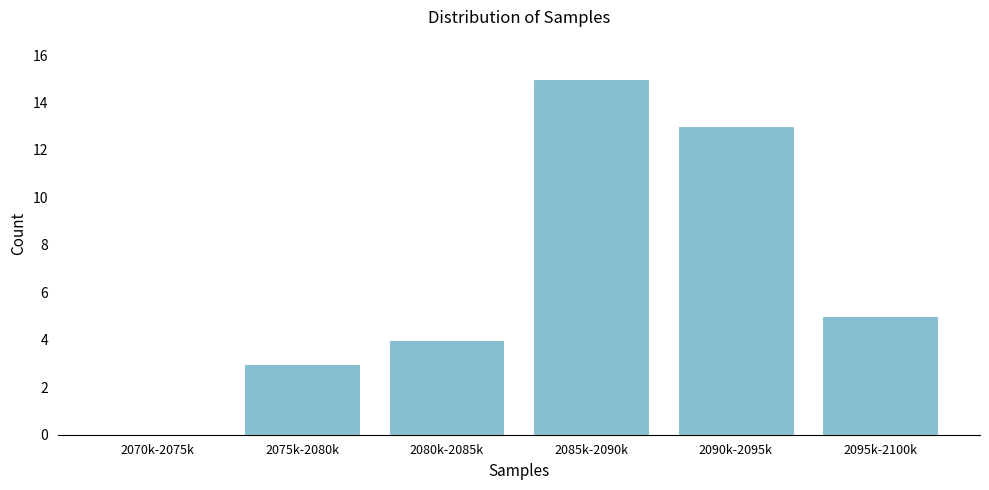

Reading left to right, list all the values displayed in this chart.

2070k-2075k=0	2075k-2080k=3	2080k-2085k=4	2085k-2090k=15	2090k-2095k=13	2095k-2100k=5